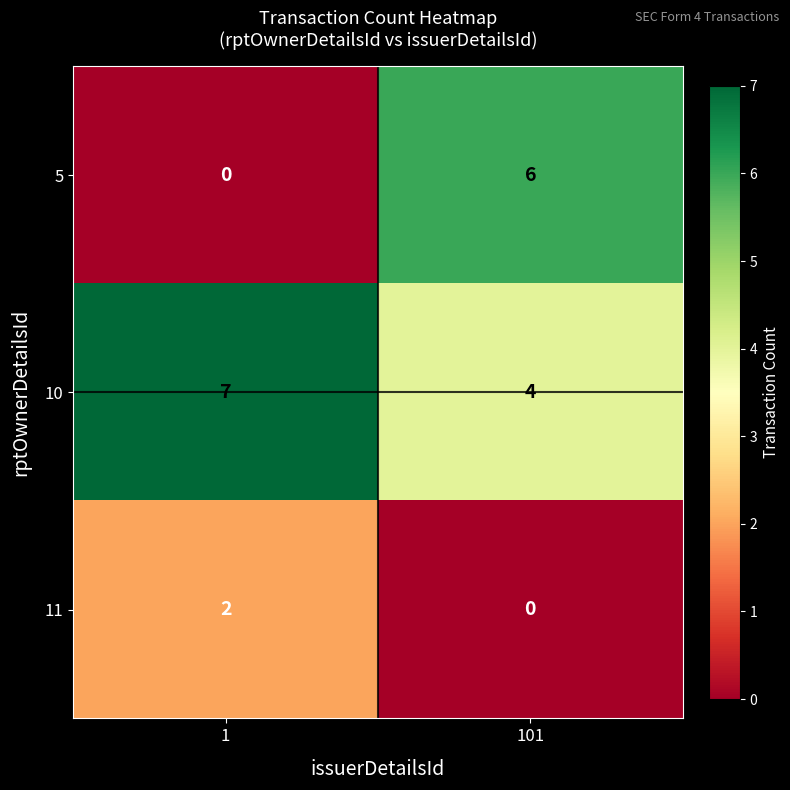

What is the difference between the highest and lowest values at 101?

6